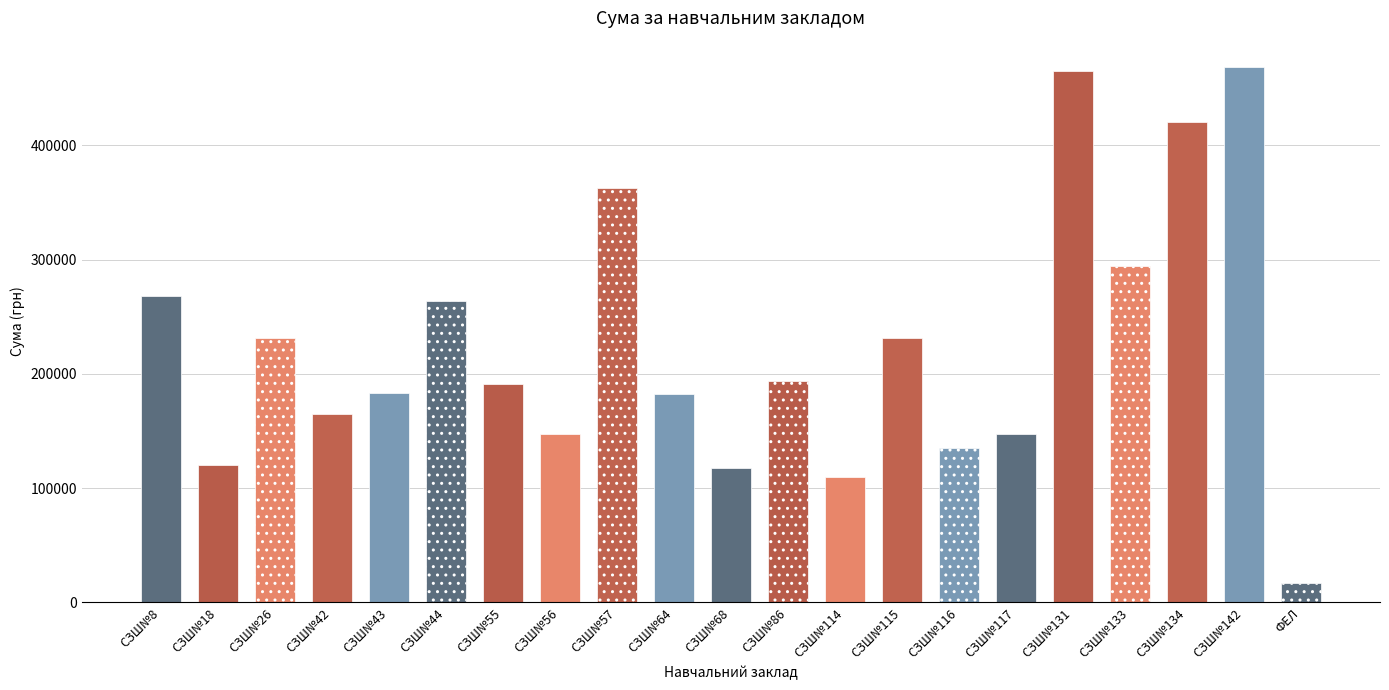

At which category does the chart reach its minimum across all series?

ФЕЛ